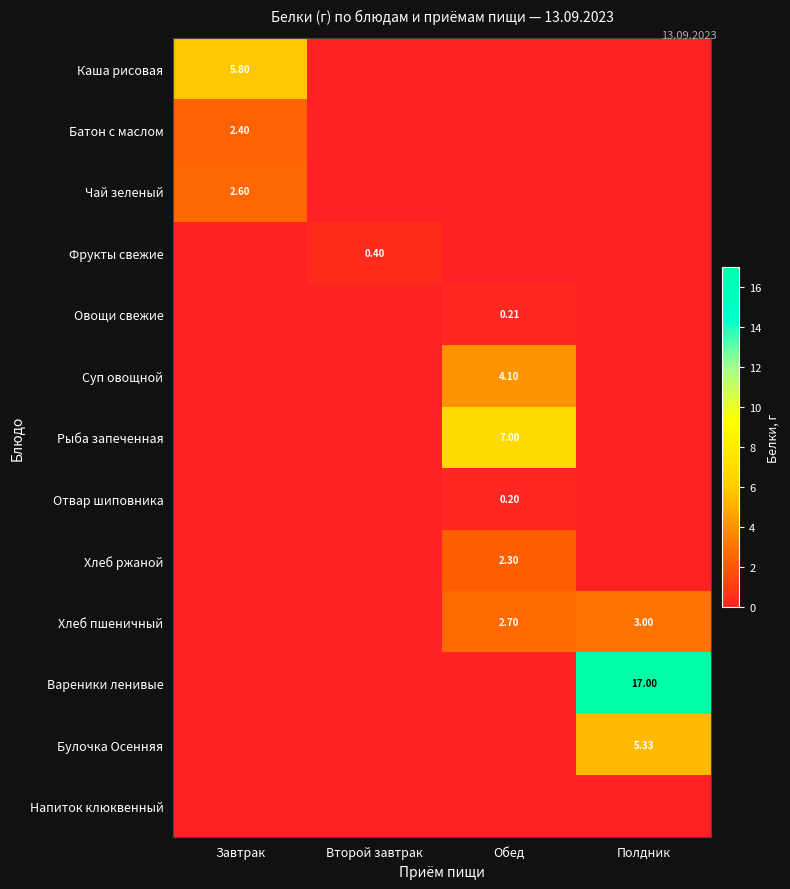

The value of Вареники ленивые at Полдник is 17.0. True or false?

True